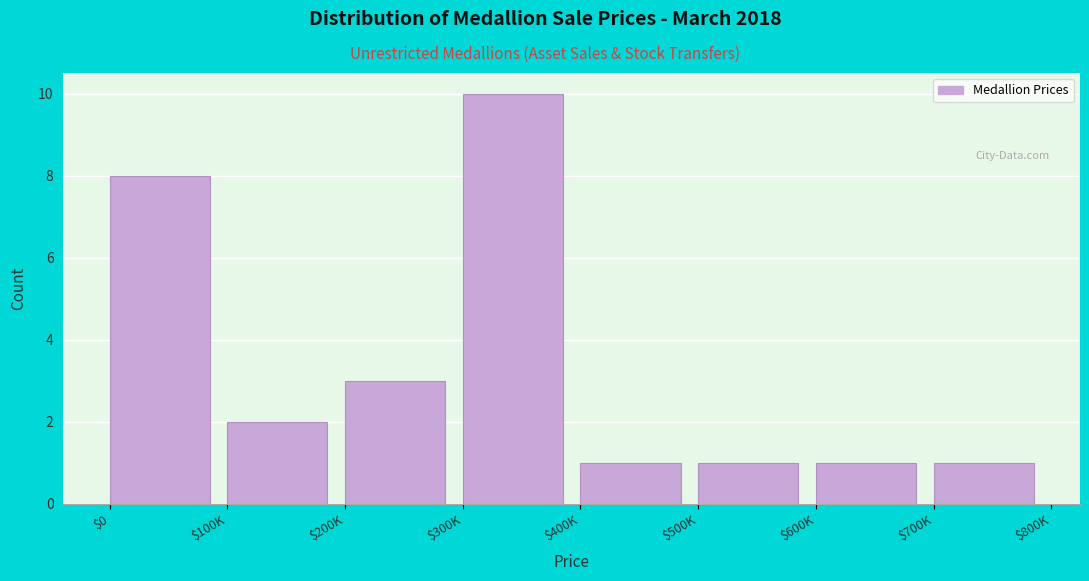

Reading left to right, extract all data points from this chart.

8	2	3	10	1	1	1	1